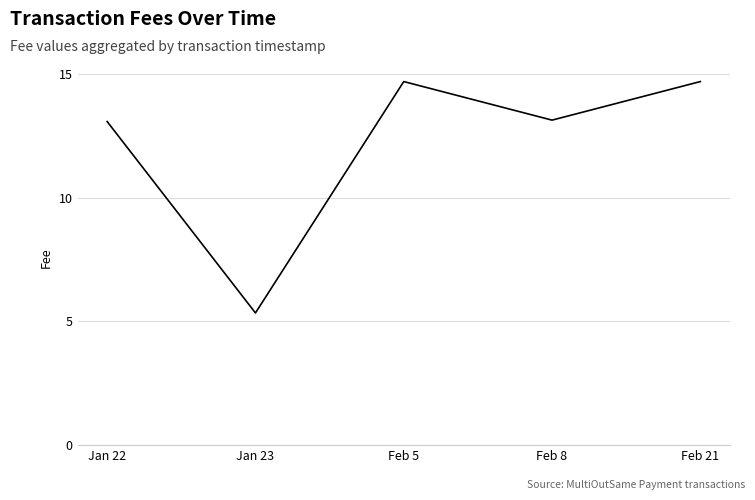

The chart shows a value of 3.1 at Feb 5. True or false?

False